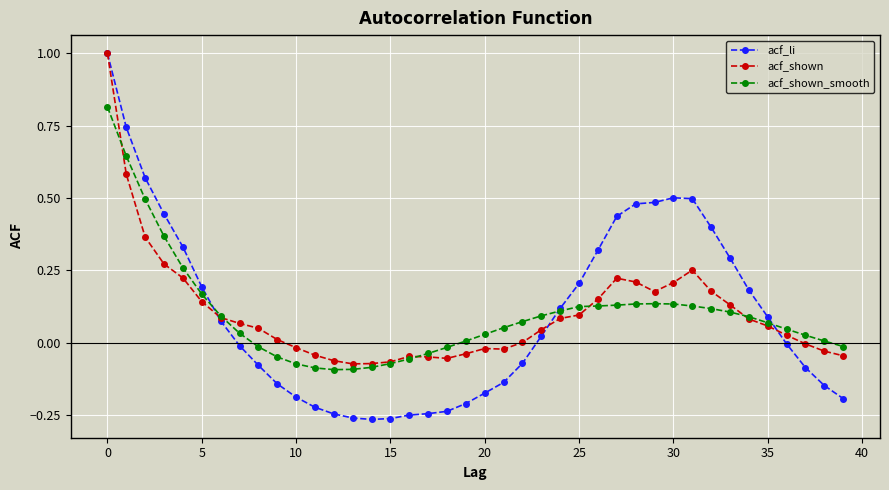

What is the value of the acf_shown point at the 1st from the left?

1.0